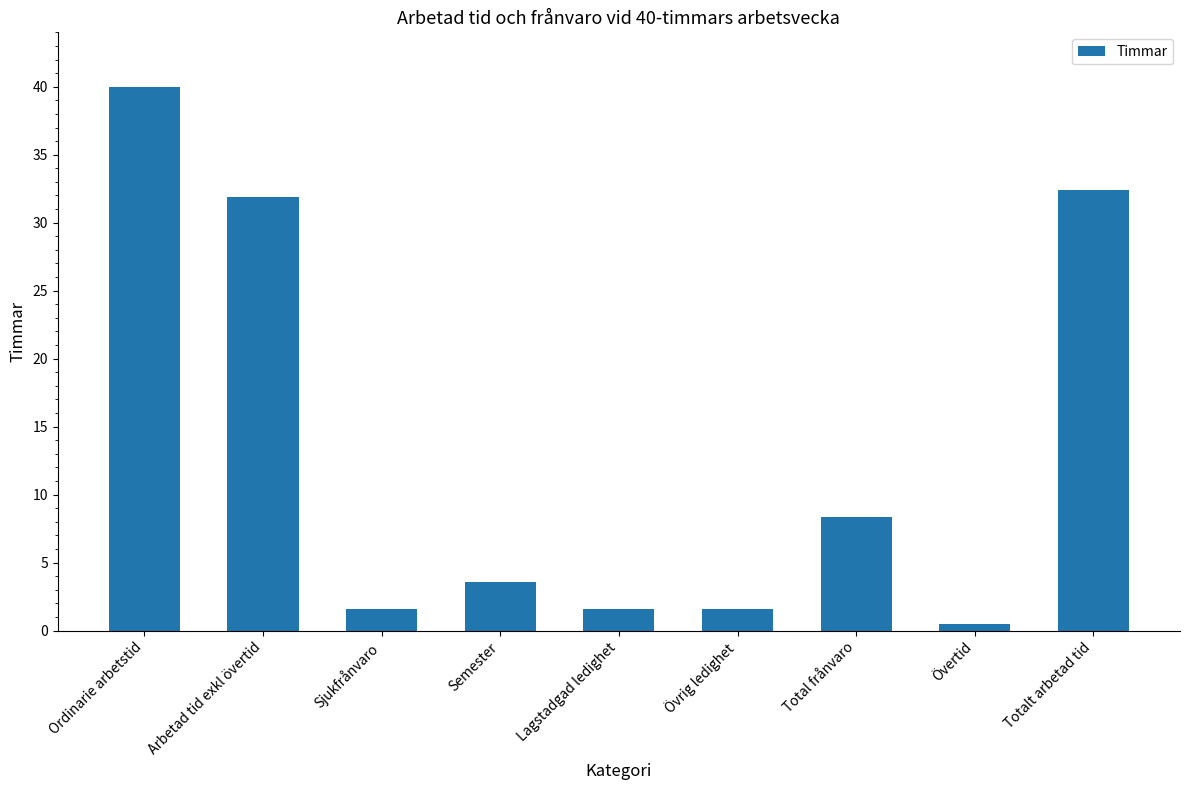

Is it true that the value at Semester is 3.5?

True